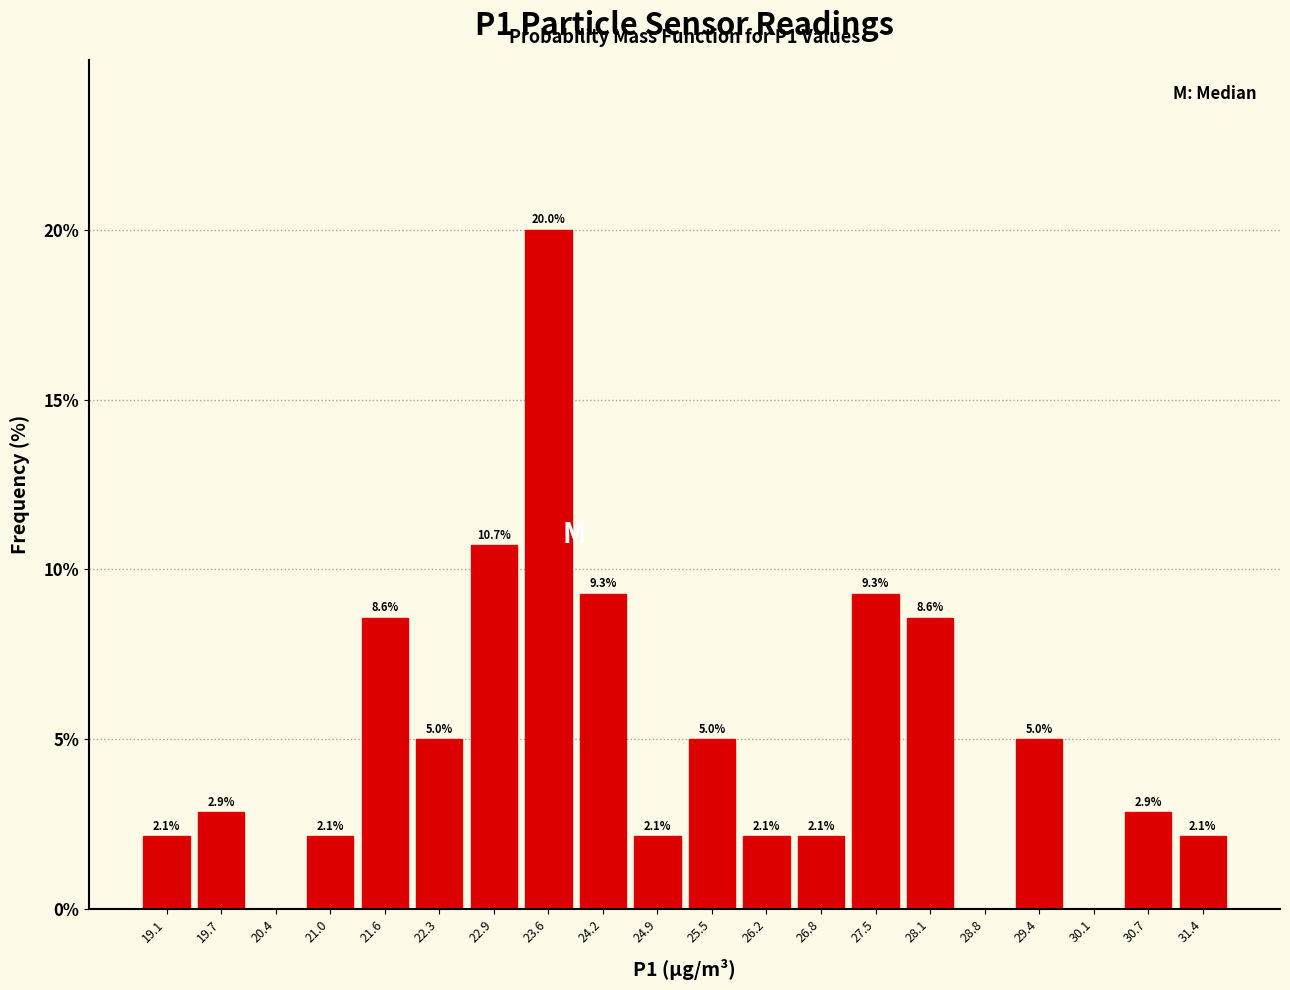

Over which range of the x-axis is the bar tallest?

23.3 to 23.9